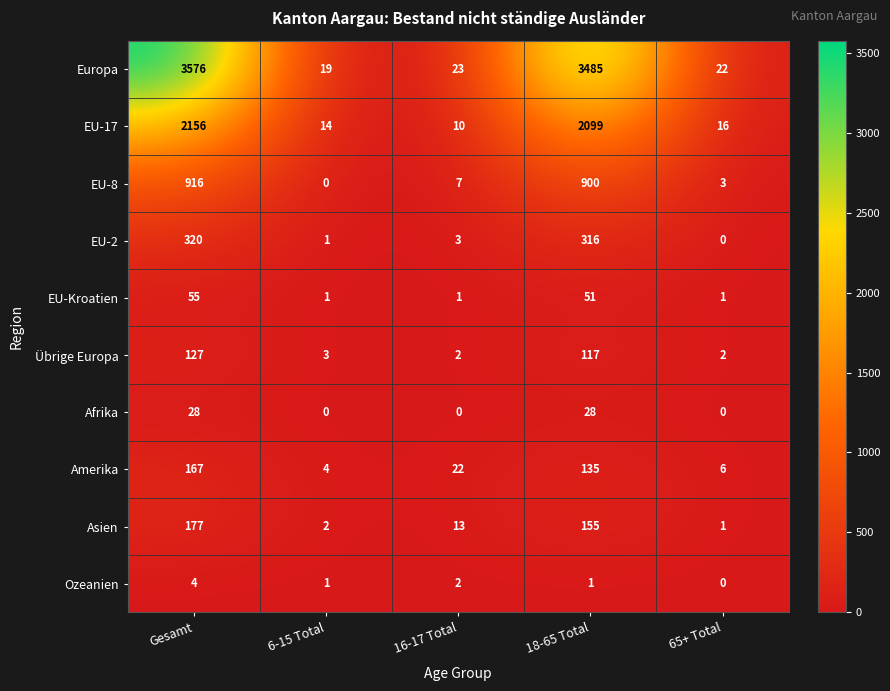

At which label is Ozeanien closest to 2?

16-17 Total